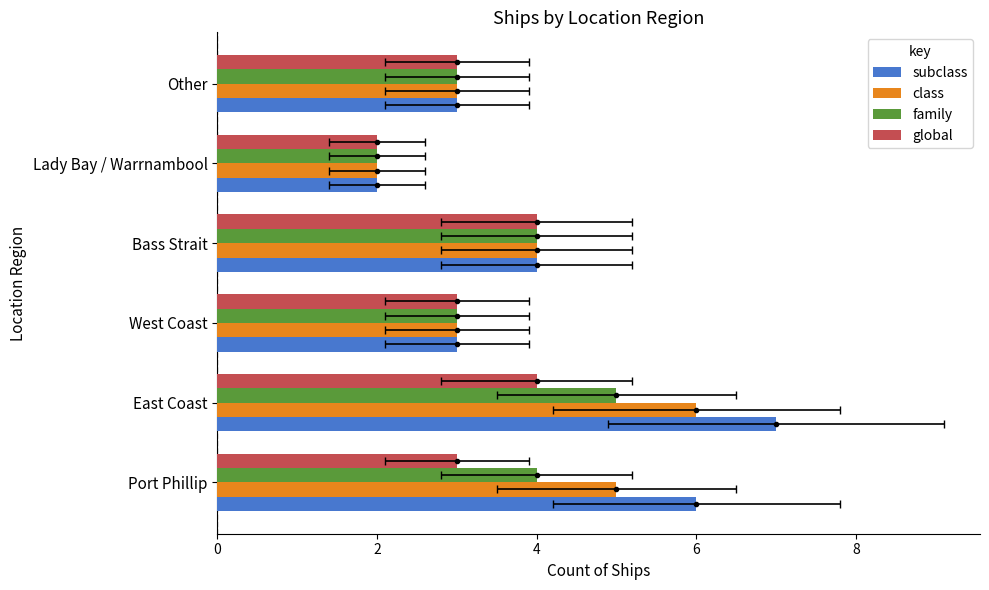

What is the value of the global bar at the 6th from the left?

3